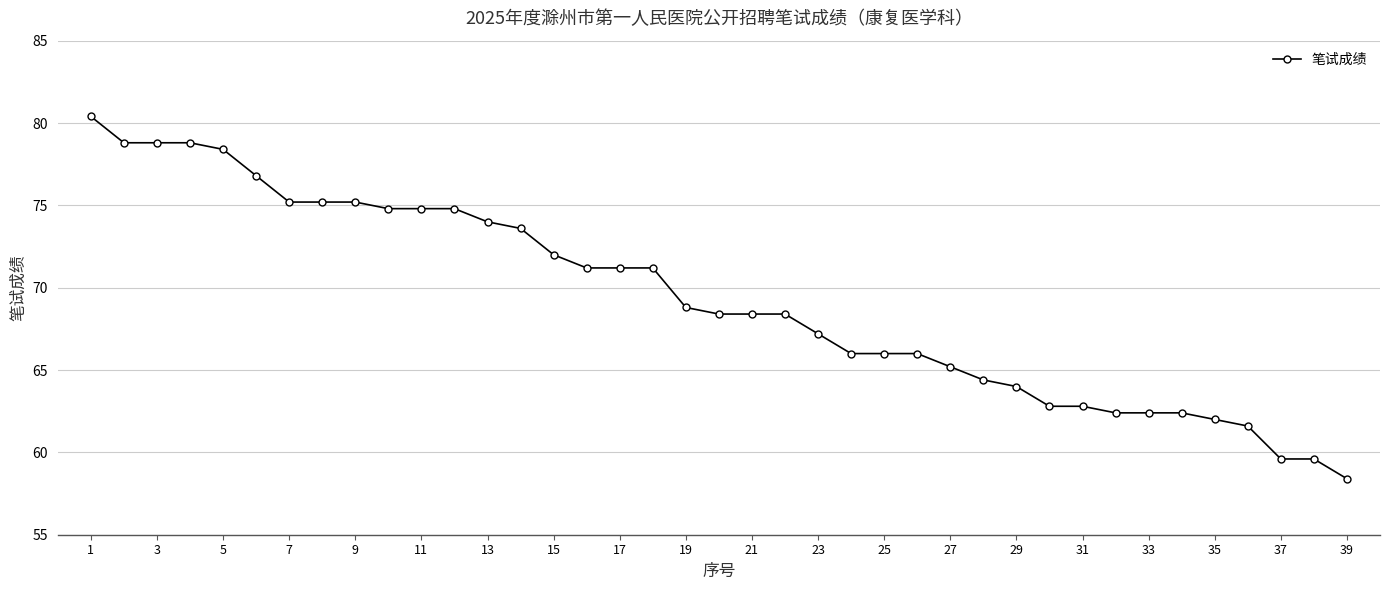

What is the greatest value displayed?

80.4